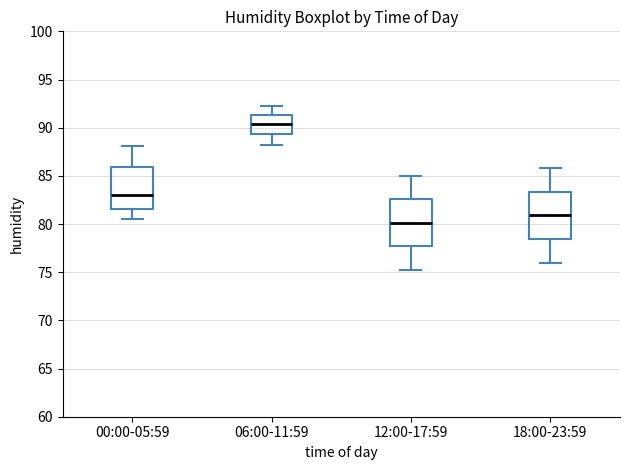

Which box's median line is the highest?

06:00-11:59